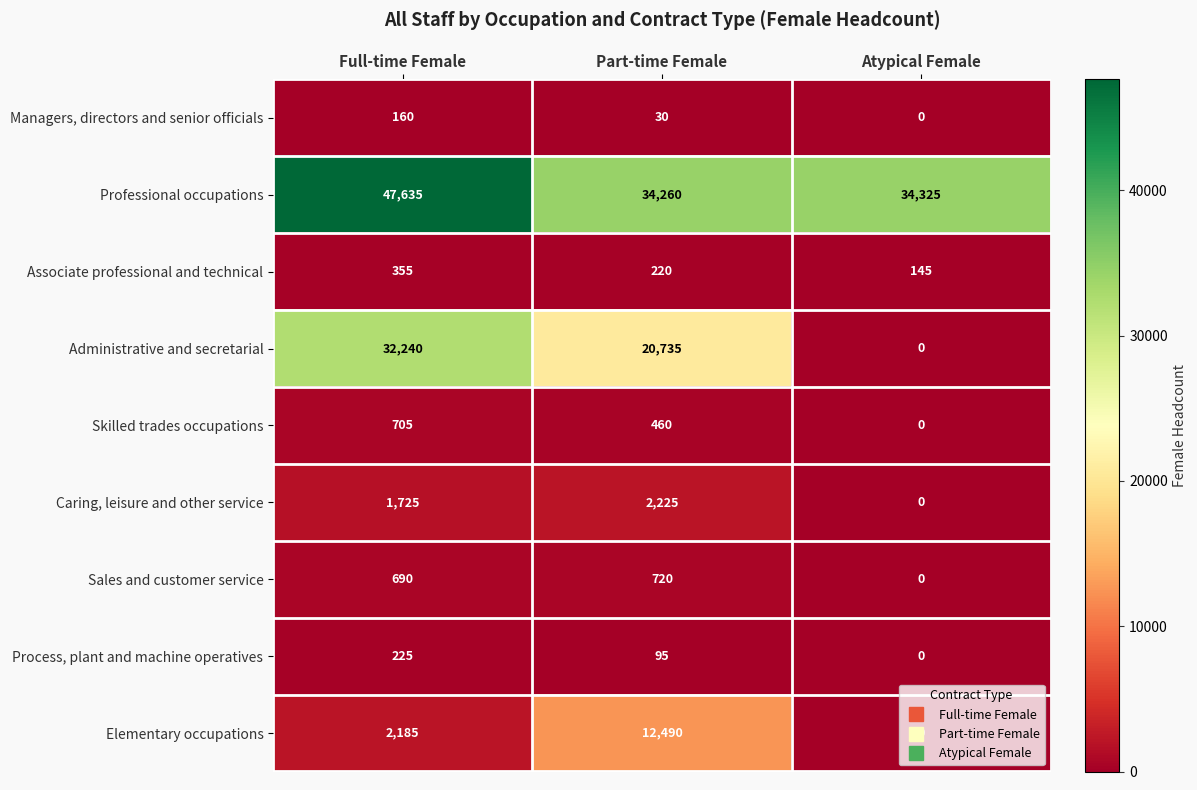

Is the value of Sales and customer service at Part-time Female greater than the value of Caring, leisure and other service at Part-time Female?

No